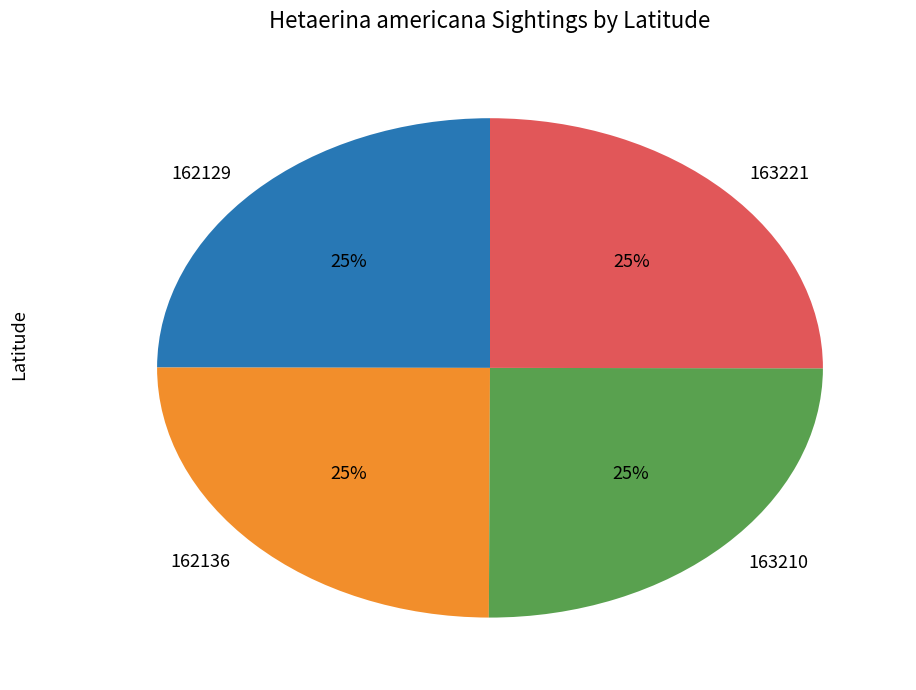

The 162129 slice represents 25% of the pie. True or false?

True